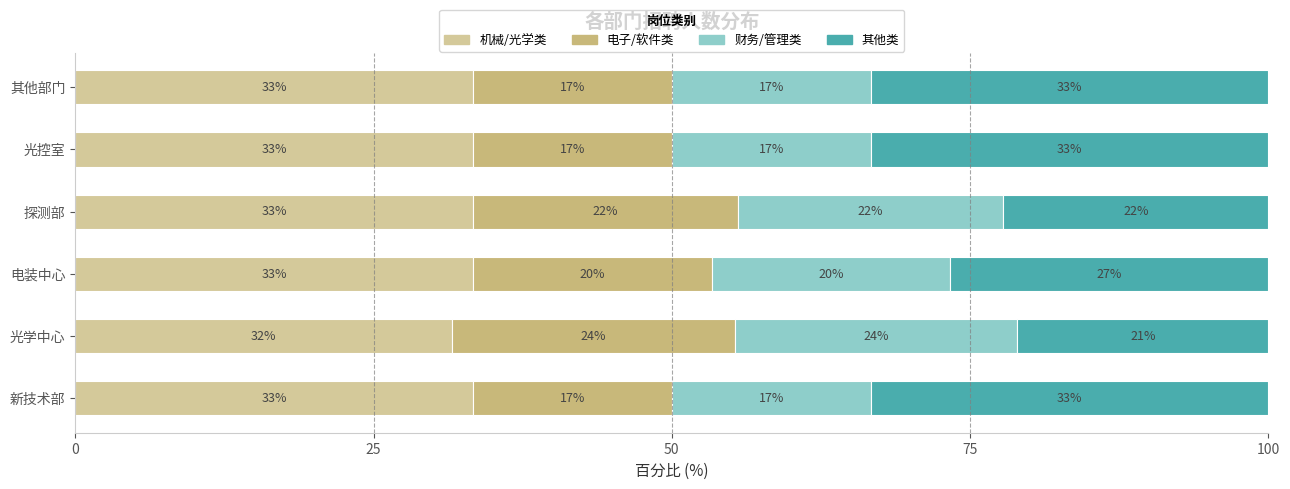

Which series has the largest total across all categories?

机械/光学类